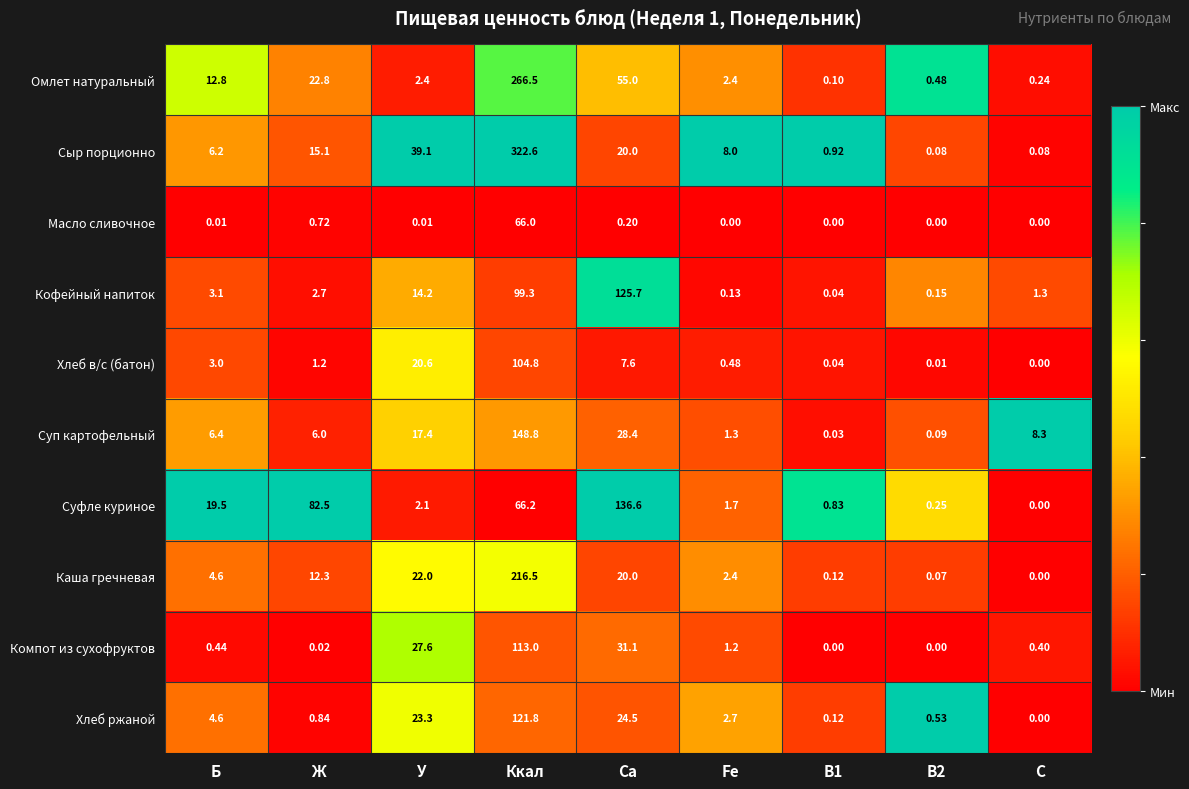

At which category is the sum across all series the highest?

Ккал